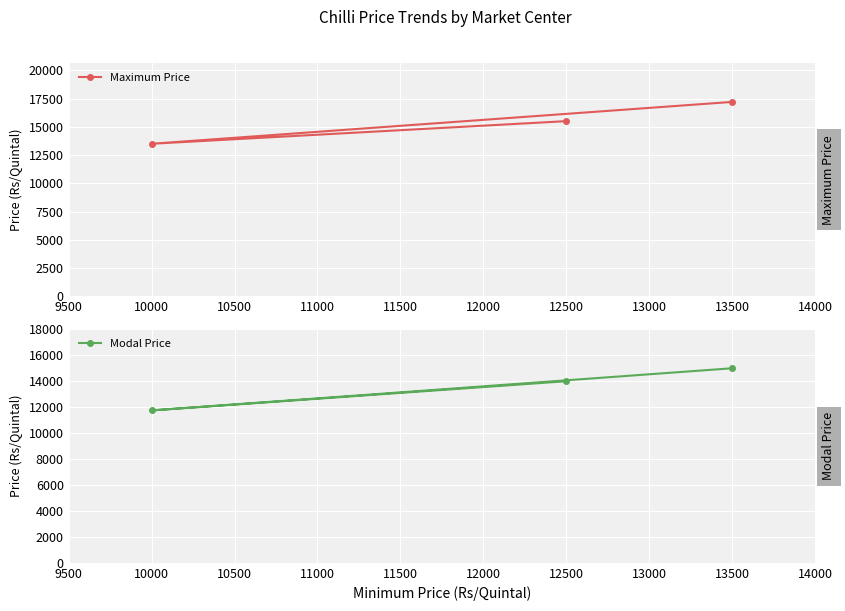

What is the smallest value displayed?

11750